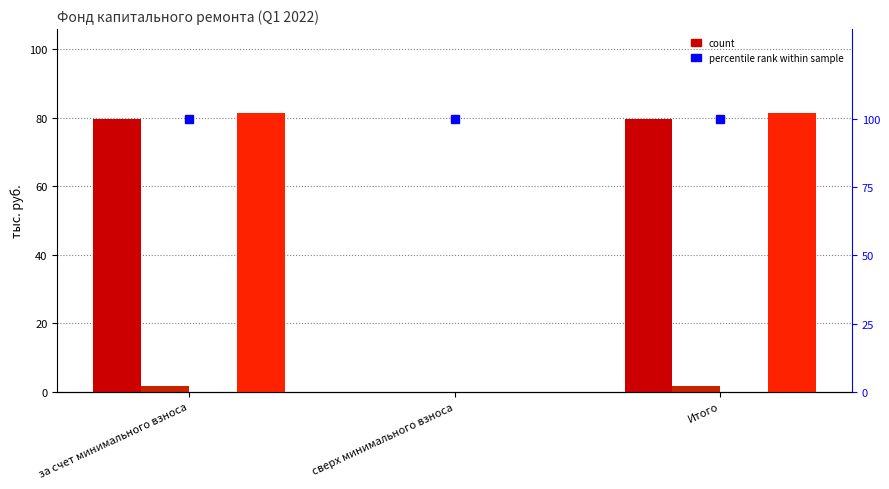

What position from the right is за счет минимального взноса?

3